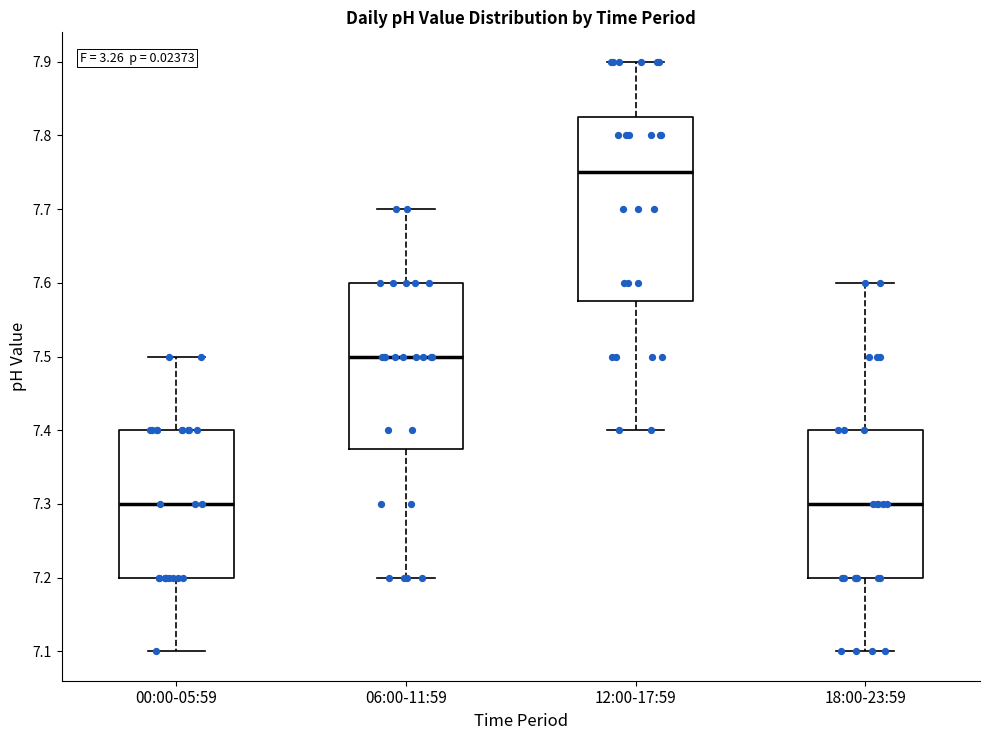

Reading left to right, read every box against the y-axis: the position of its median line, the range the box covers, and the ends of its whiskers. The values are not printed on the chart, so give them approximately, as read against the axis.

00:00-05:59: median 7.30, box 7.20 to 7.40, whiskers 7.10 to 7.50
06:00-11:59: median 7.50, box 7.38 to 7.60, whiskers 7.20 to 7.70
12:00-17:59: median 7.75, box 7.58 to 7.83, whiskers 7.40 to 7.90
18:00-23:59: median 7.30, box 7.20 to 7.40, whiskers 7.10 to 7.60